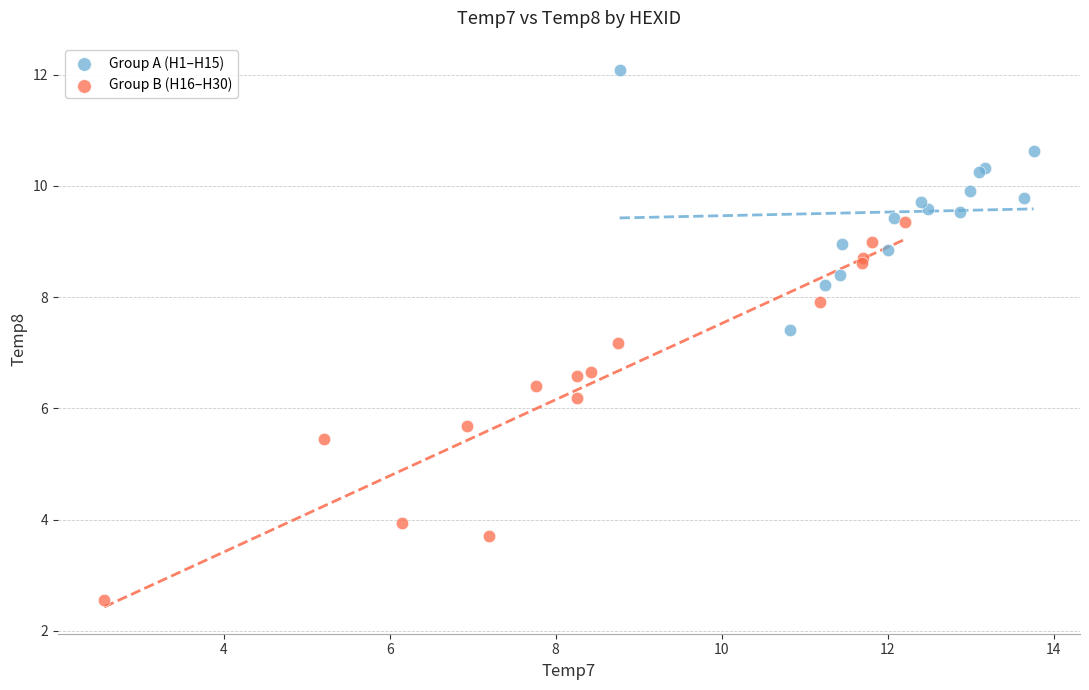

Which series has the widest spread of Y values?

Group B (H16–H30)